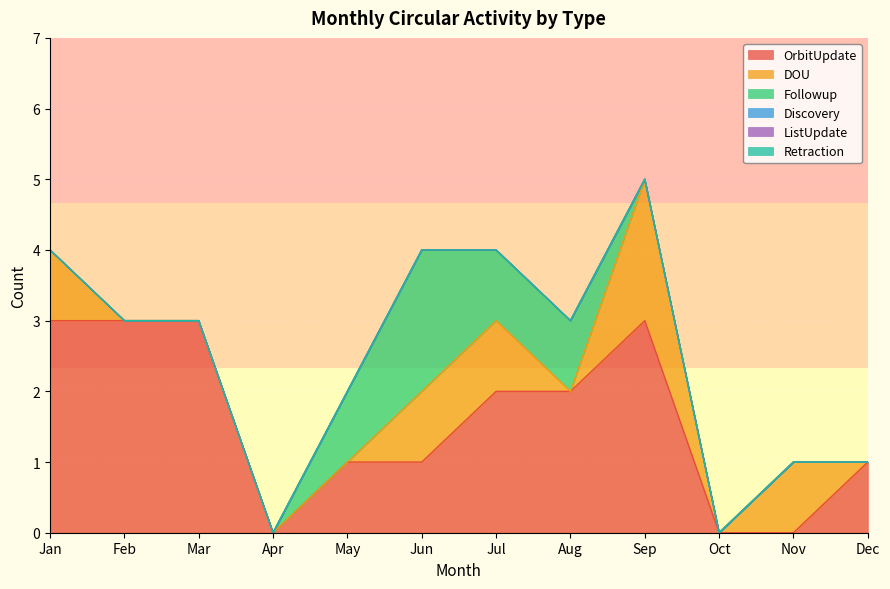

At which label is ListUpdate closest to 0?

Jan